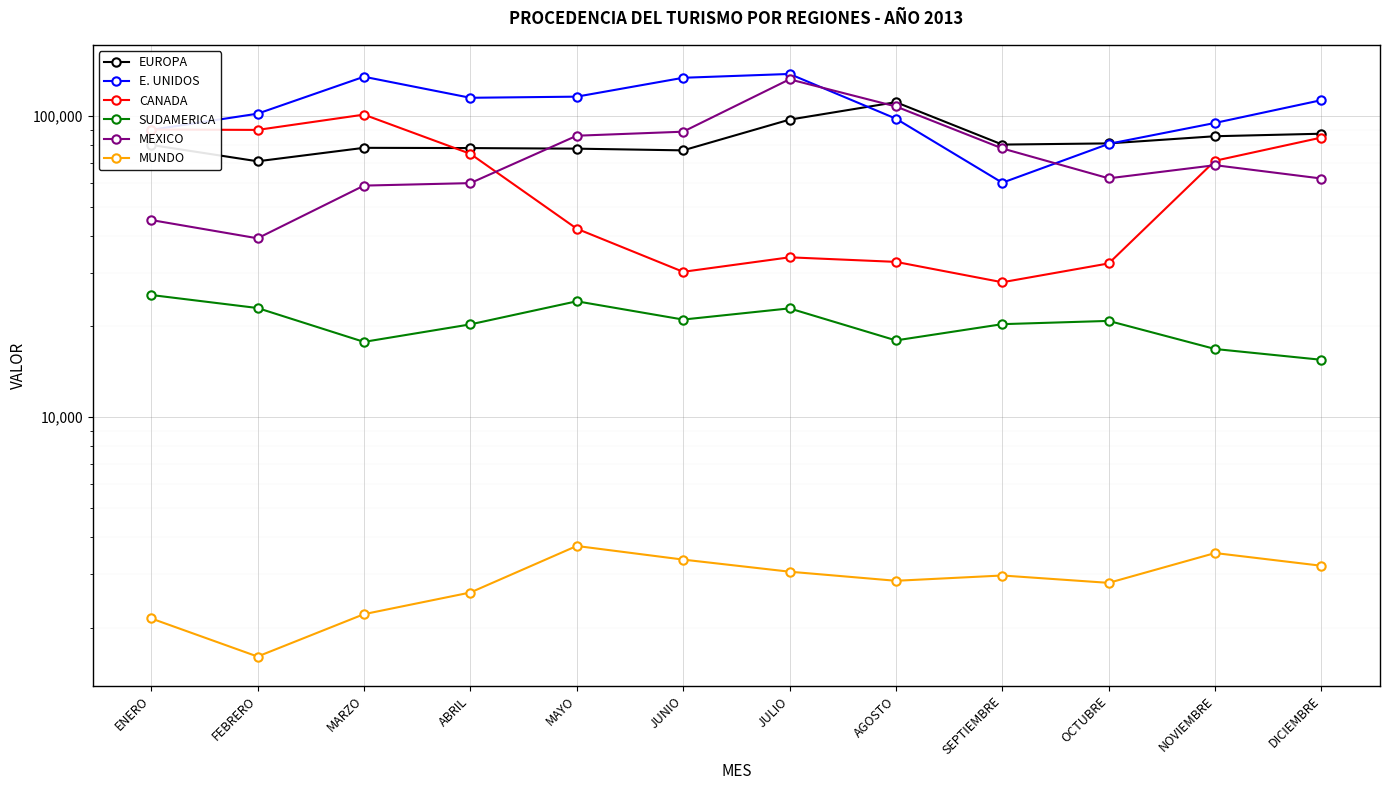

Reading right to left, extract all data points from this chart.

EUROPA: DICIEMBRE=87248	NOVIEMBRE=85590	OCTUBRE=81027	SEPTIEMBRE=80294	AGOSTO=111040	JULIO=97166	JUNIO=76823	MAYO=77835	ABRIL=78183	MARZO=78329	FEBRERO=70666	ENERO=80085
E. UNIDOS: DICIEMBRE=112802	NOVIEMBRE=94756	OCTUBRE=80738	SEPTIEMBRE=59984	AGOSTO=97886	JULIO=137782	JUNIO=133819	MAYO=115835	ABRIL=114837	MARZO=134892	FEBRERO=101692	ENERO=89850
CANADA: DICIEMBRE=84735	NOVIEMBRE=70961	OCTUBRE=32366	SEPTIEMBRE=28024	AGOSTO=32748	JULIO=33911	JUNIO=30352	MAYO=42209	ABRIL=74825	MARZO=100975	FEBRERO=89828	ENERO=90095
SUDAMERICA: DICIEMBRE=15490	NOVIEMBRE=16821	OCTUBRE=20854	SEPTIEMBRE=20342	AGOSTO=17966	JULIO=22951	JUNIO=21069	MAYO=24229	ABRIL=20309	MARZO=17763	FEBRERO=23012	ENERO=25423
MEXICO: DICIEMBRE=61941	NOVIEMBRE=68592	OCTUBRE=62039	SEPTIEMBRE=77960	AGOSTO=107465	JULIO=132262	JUNIO=88609	MAYO=85925	ABRIL=59804	MARZO=58678	FEBRERO=39217	ENERO=45101
MUNDO: DICIEMBRE=3207	NOVIEMBRE=3535	OCTUBRE=2814	SEPTIEMBRE=2977	AGOSTO=2859	JULIO=3065	JUNIO=3362	MAYO=3731	ABRIL=2614	MARZO=2215	FEBRERO=1602	ENERO=2144